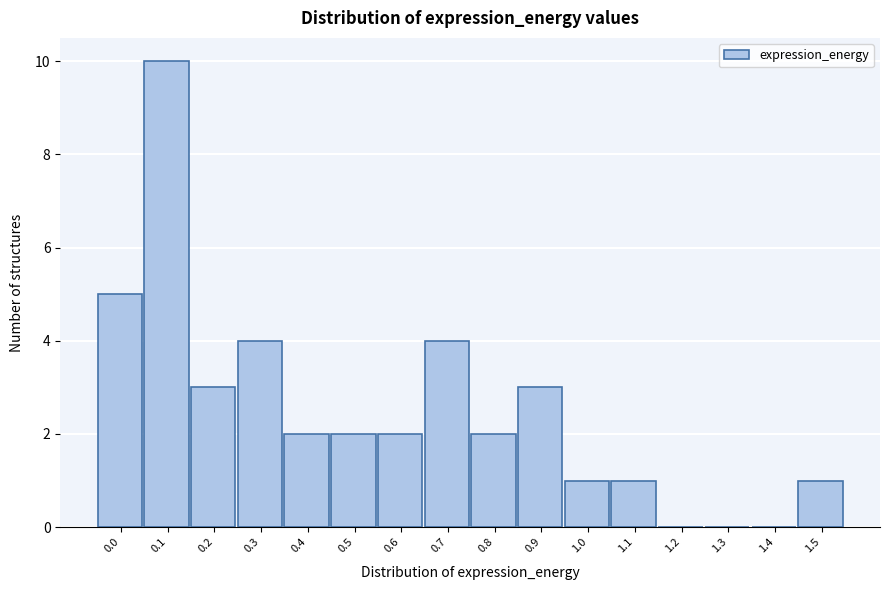

Reading left to right, extract all data points from this chart.

0.0=5	0.1=10	0.2=3	0.3=4	0.4=2	0.5=2	0.6=2	0.7=4	0.8=2	0.9=3	1.0=1	1.1=1	1.2=0	1.3=0	1.4=0	1.5=1